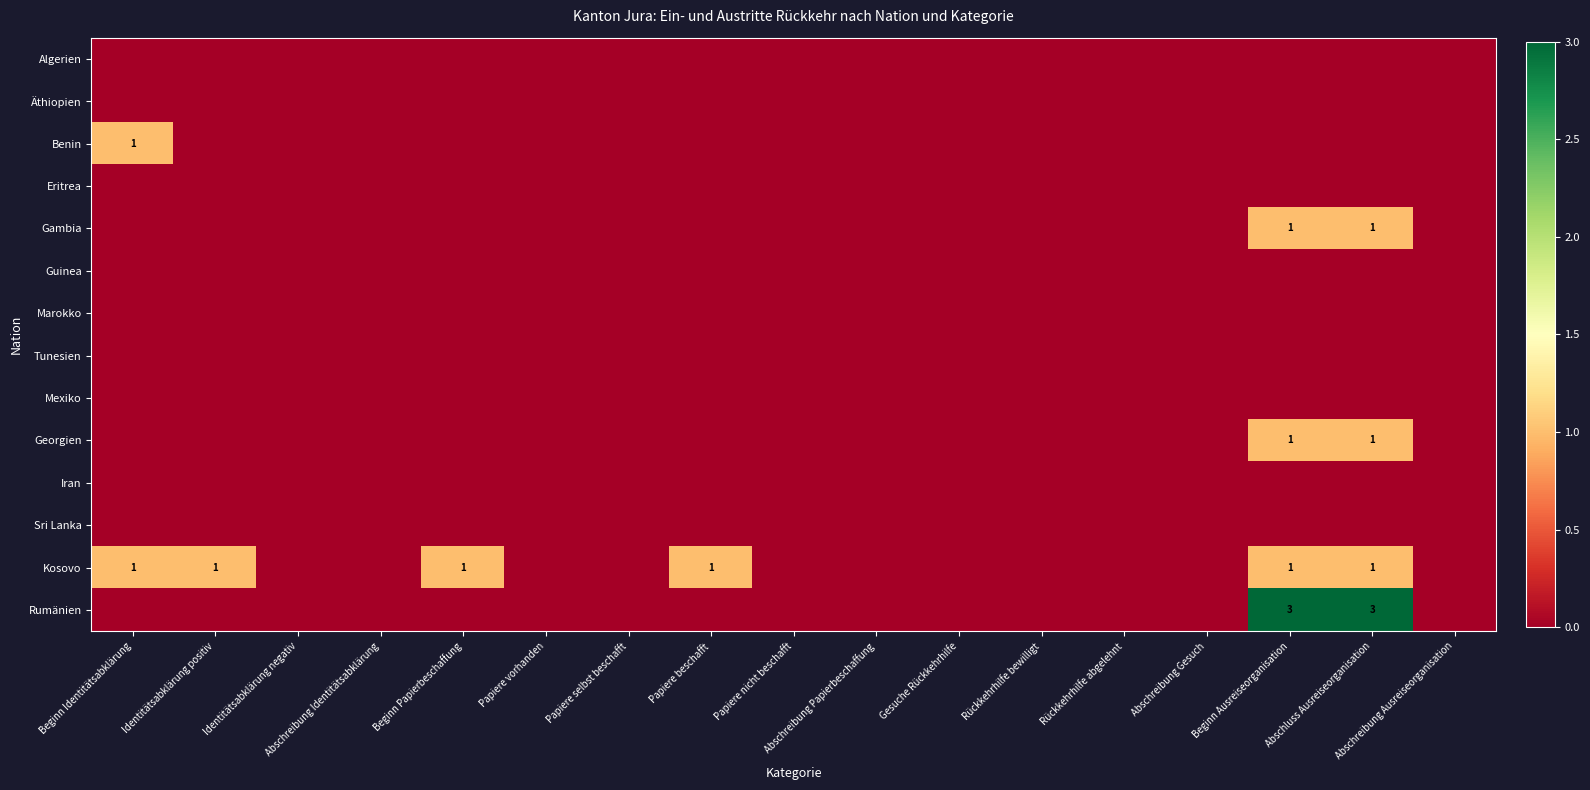

Which category has the highest value in the Benin series?

Beginn Identitätsabklärung